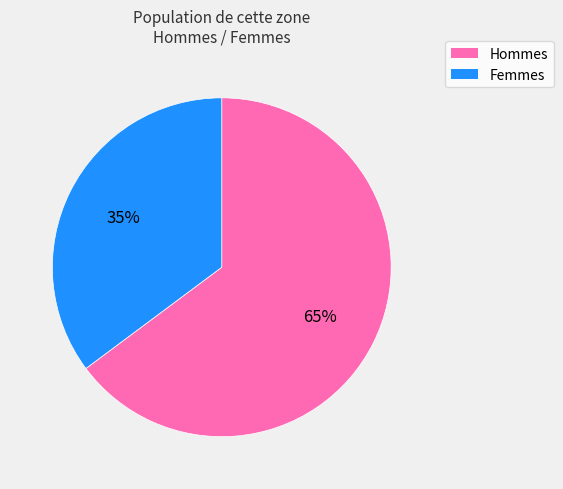

To the nearest percent, what is the average slice percentage?

50%